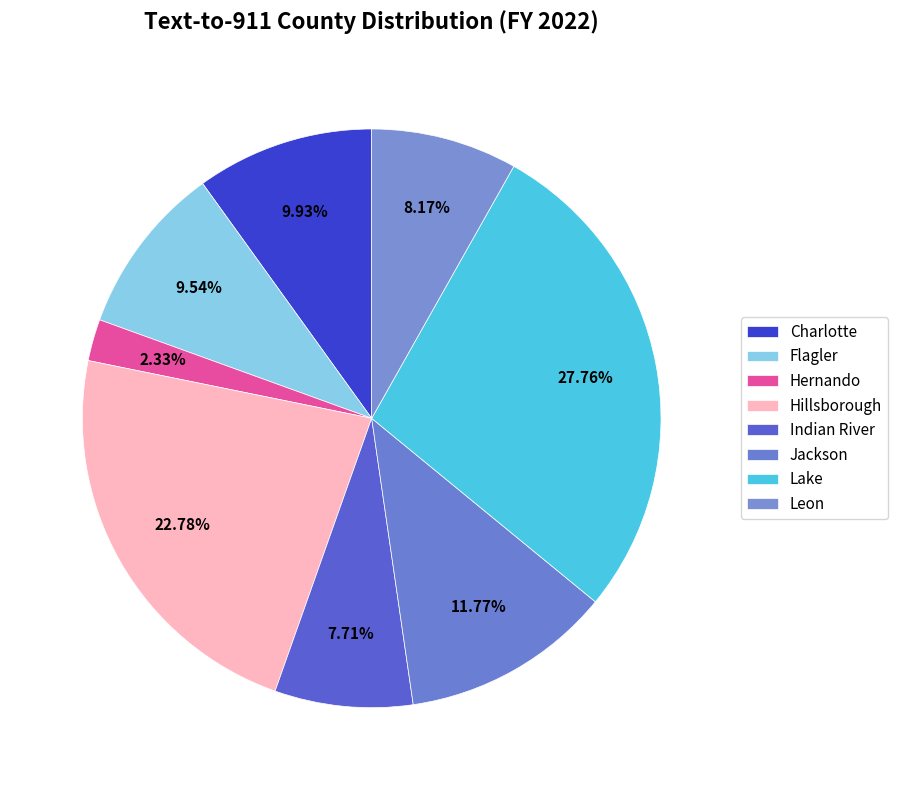

Rank the categories by value from lowest to highest.

Hernando, Indian River, Leon, Flagler, Charlotte, Jackson, Hillsborough, Lake